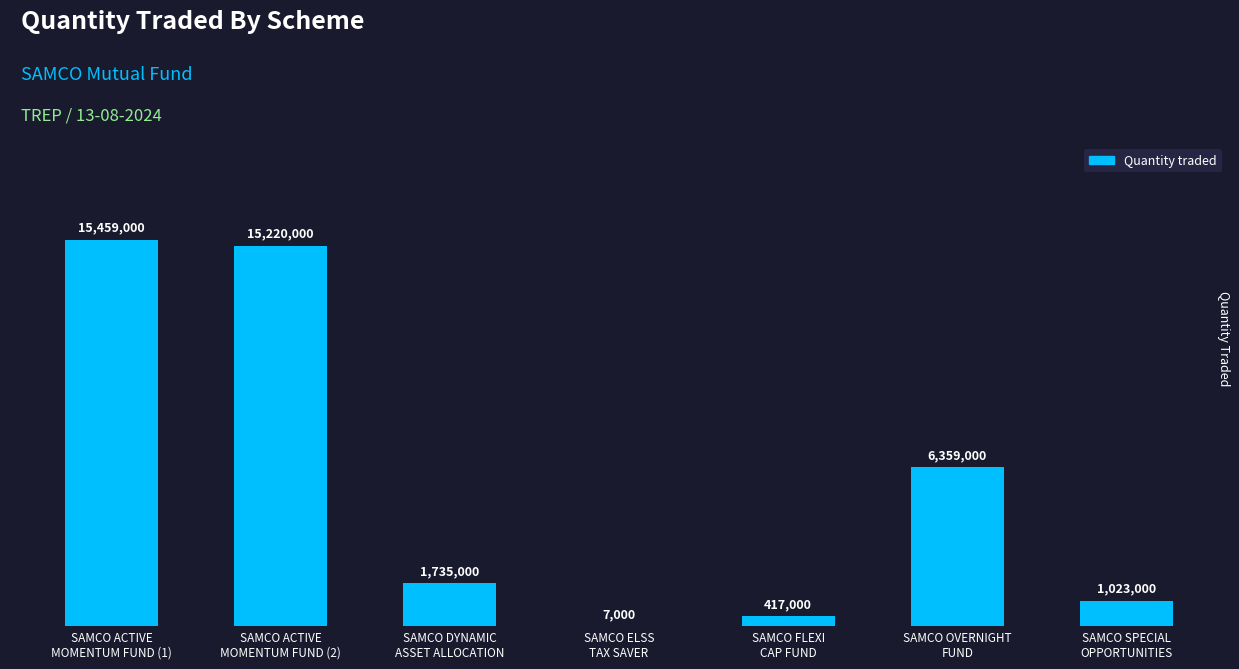

What is the label of the 1st bar from the right?

SAMCO SPECIAL
OPPORTUNITIES